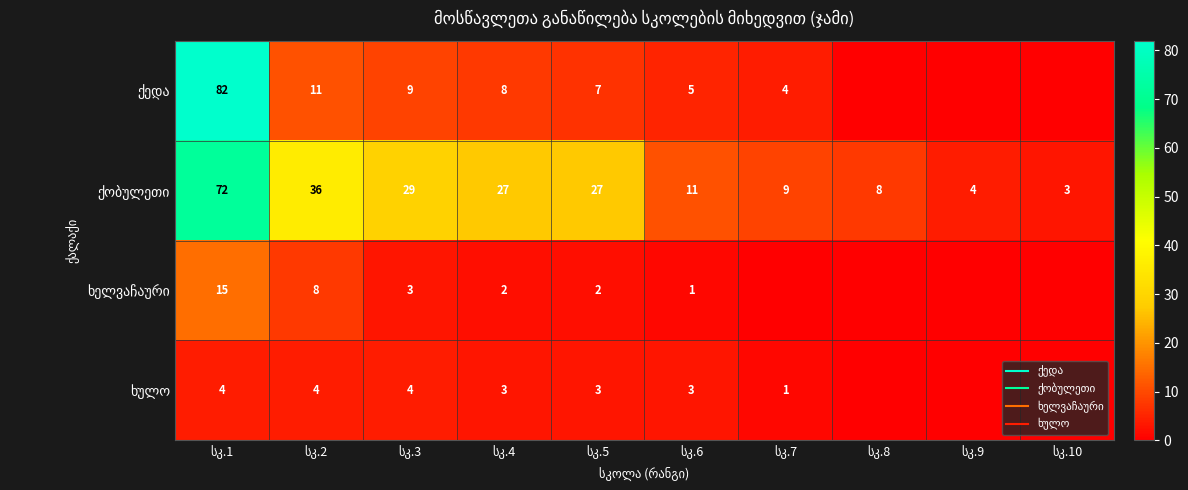

Where does the ხულო series first go above 3?

სკ.1